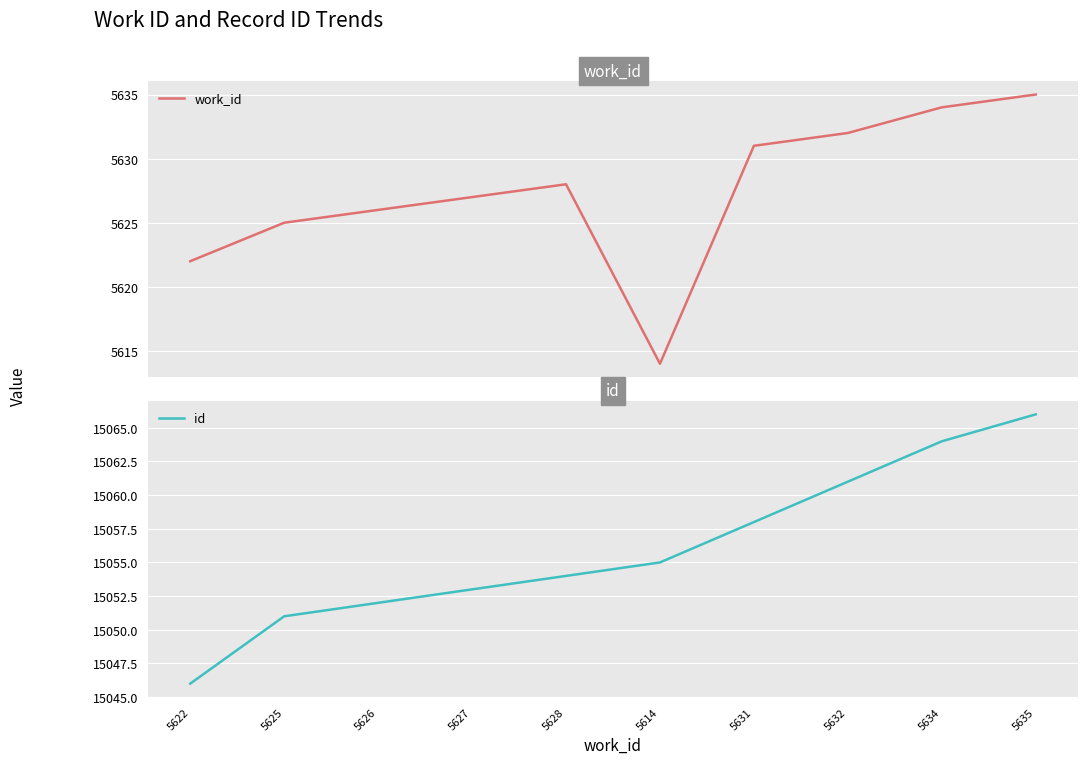

List the series in order of their overall mean, highest first.

id, work_id